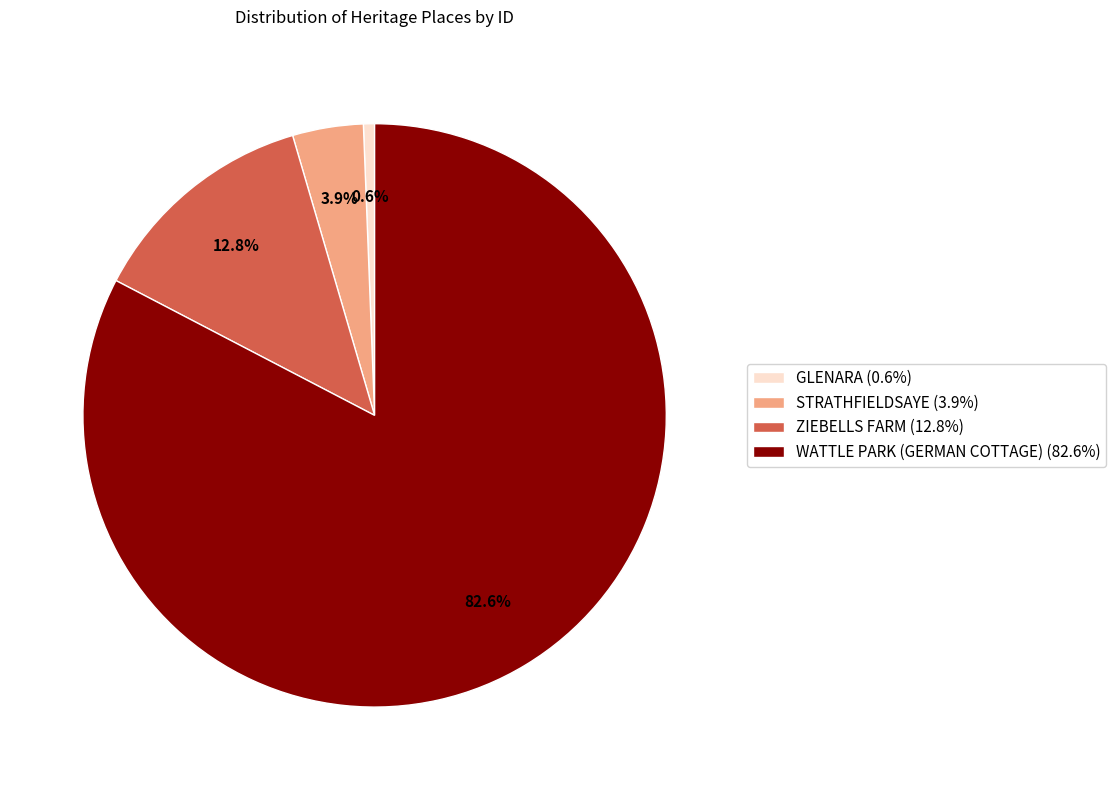

Which category accounts for the majority?

WATTLE PARK (GERMAN COTTAGE)